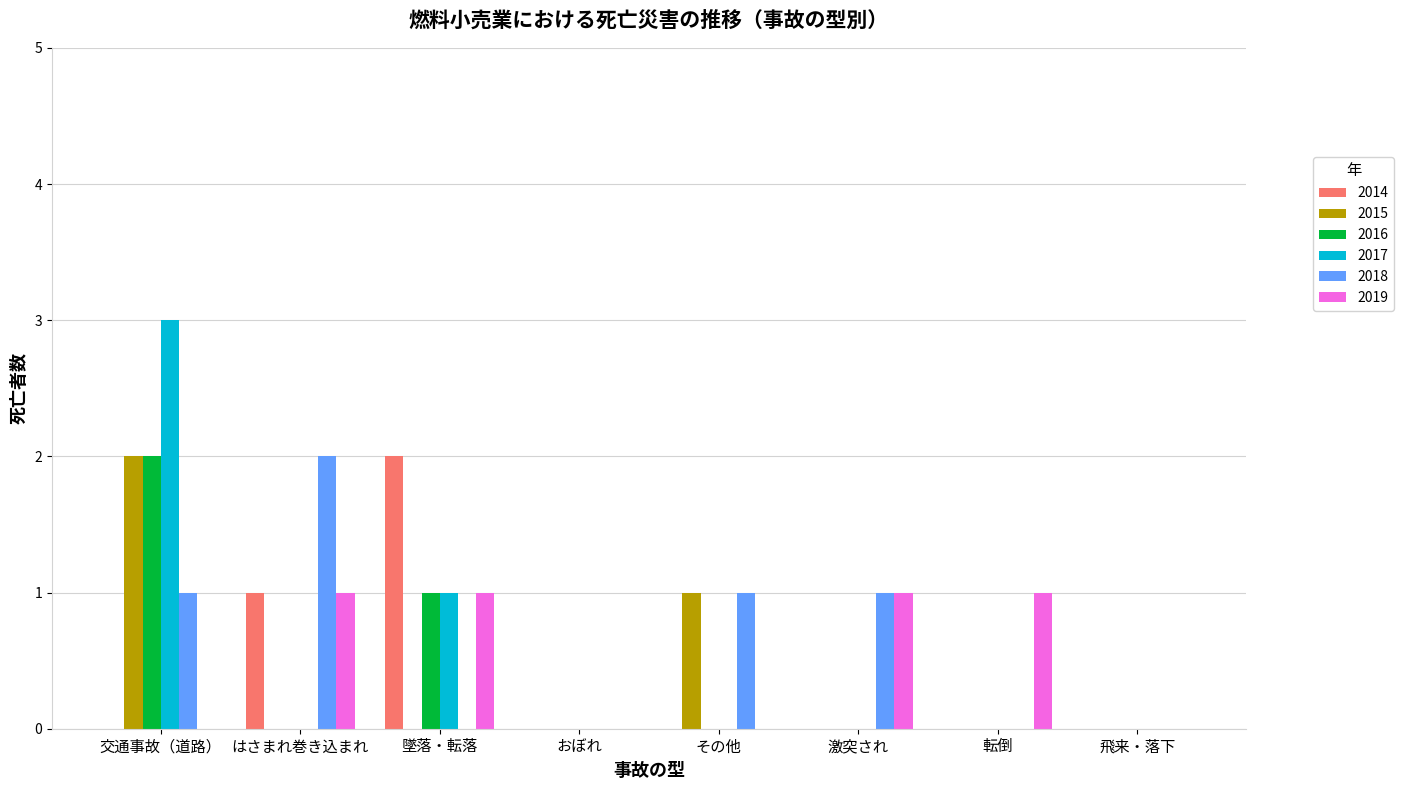

Reading right to left, transcribe all the data shown in this chart.

2014: 飛来・落下=0	転倒=0	激突され=0	その他=0	おぼれ=0	墜落・転落=2	はさまれ巻き込まれ=1	交通事故（道路）=0
2015: 飛来・落下=0	転倒=0	激突され=0	その他=1	おぼれ=0	墜落・転落=0	はさまれ巻き込まれ=0	交通事故（道路）=2
2016: 飛来・落下=0	転倒=0	激突され=0	その他=0	おぼれ=0	墜落・転落=1	はさまれ巻き込まれ=0	交通事故（道路）=2
2017: 飛来・落下=0	転倒=0	激突され=0	その他=0	おぼれ=0	墜落・転落=1	はさまれ巻き込まれ=0	交通事故（道路）=3
2018: 飛来・落下=0	転倒=0	激突され=1	その他=1	おぼれ=0	墜落・転落=0	はさまれ巻き込まれ=2	交通事故（道路）=1
2019: 飛来・落下=0	転倒=1	激突され=1	その他=0	おぼれ=0	墜落・転落=1	はさまれ巻き込まれ=1	交通事故（道路）=0